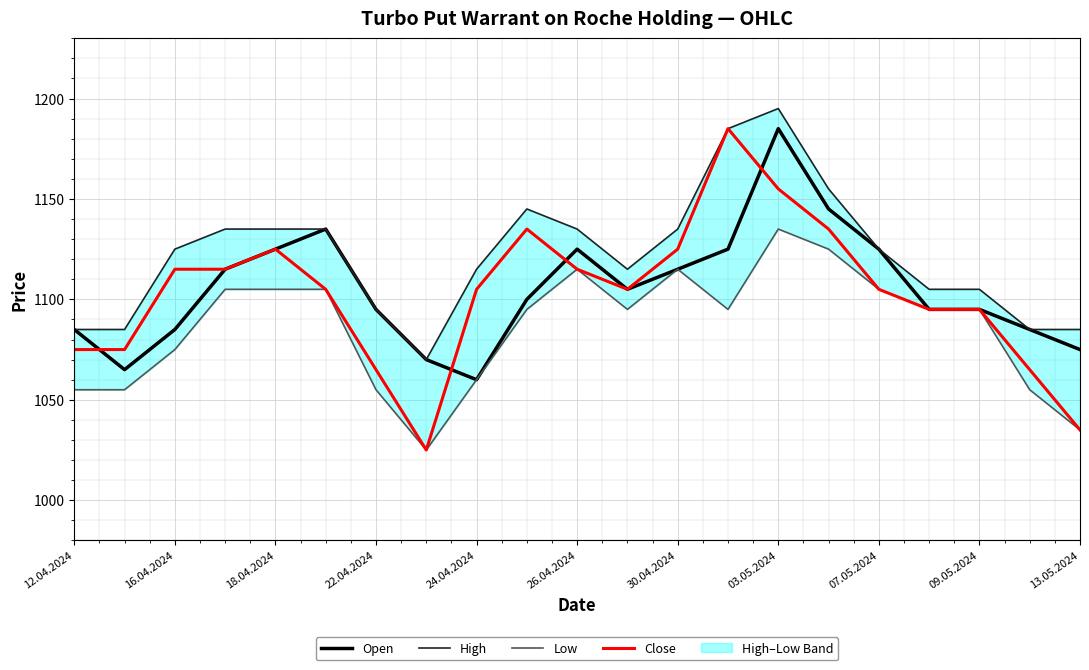

True or false: Low and Open cross at least once.

False